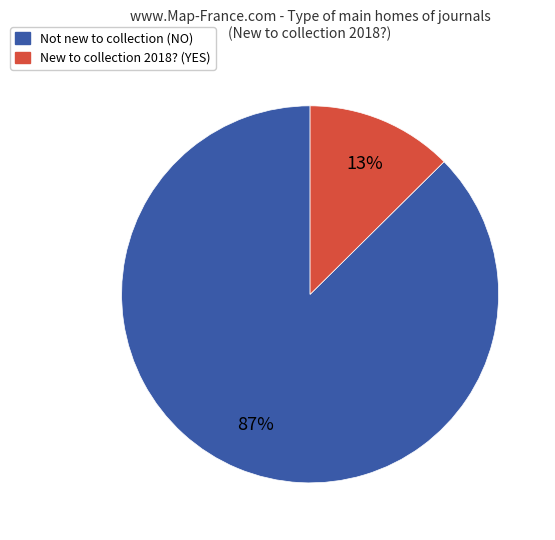

To the nearest percent, what is the average slice percentage?

50%